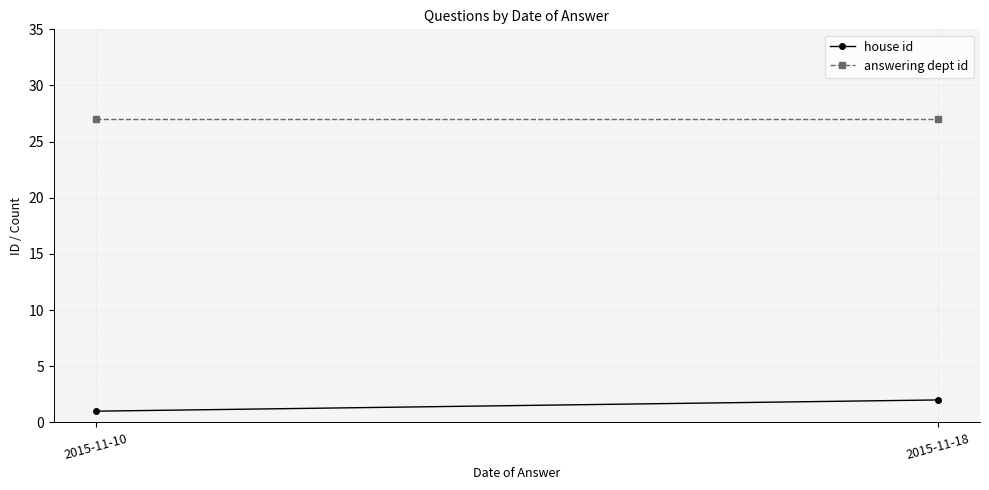

What is the smallest value displayed?

1